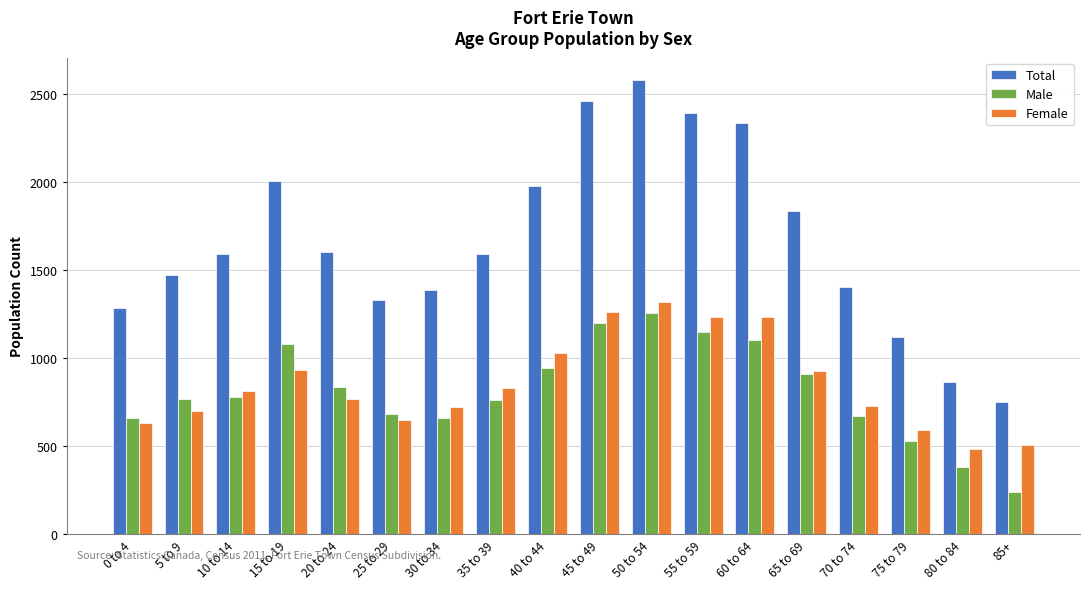

What is the label of the 17th bar from the left?

80 to 84